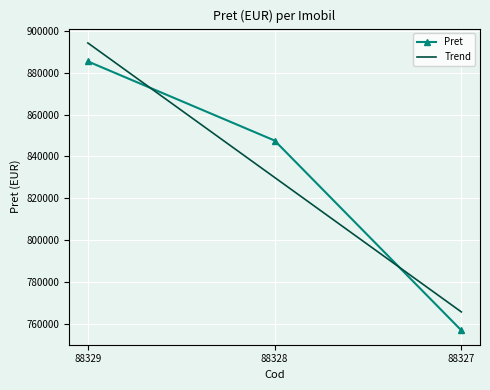

True or false: Trend has a value of 546032.2 at 88328.

False